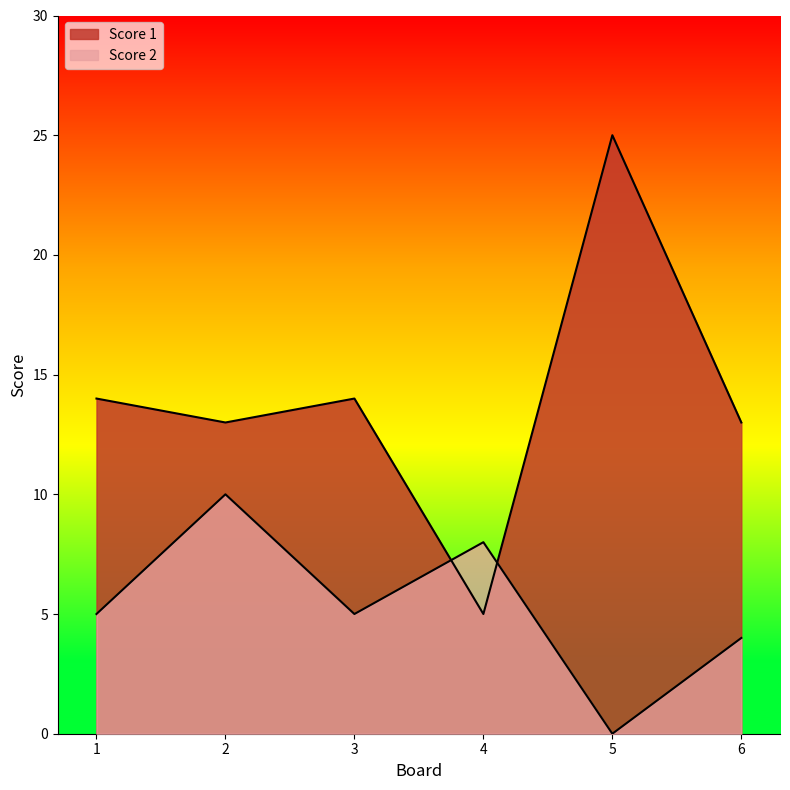

How many series are shown in this chart?

2